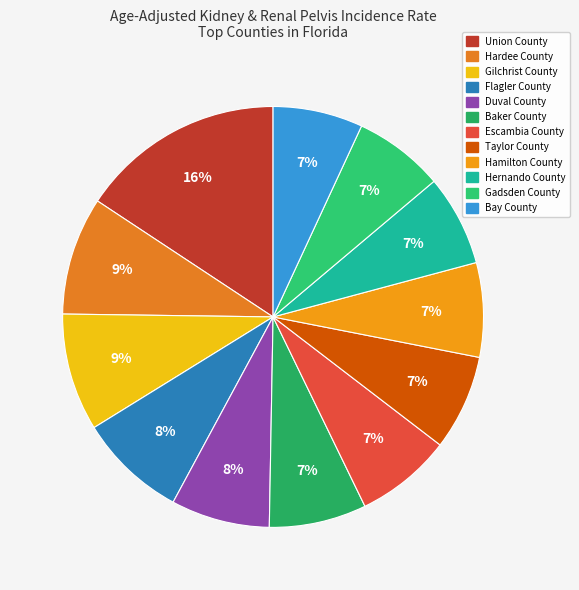

To the nearest percent, what portion does Hamilton County represent?

7%